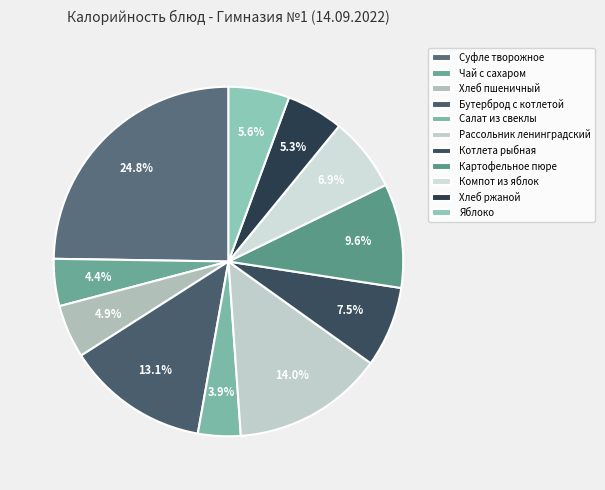

Rank the categories by value from highest to lowest.

Суфле творожное, Рассольник ленинградский, Бутерброд с котлетой, Картофельное пюре, Котлета рыбная, Компот из яблок, Яблоко, Хлеб ржаной, Хлеб пшеничный, Чай с сахаром, Салат из свеклы